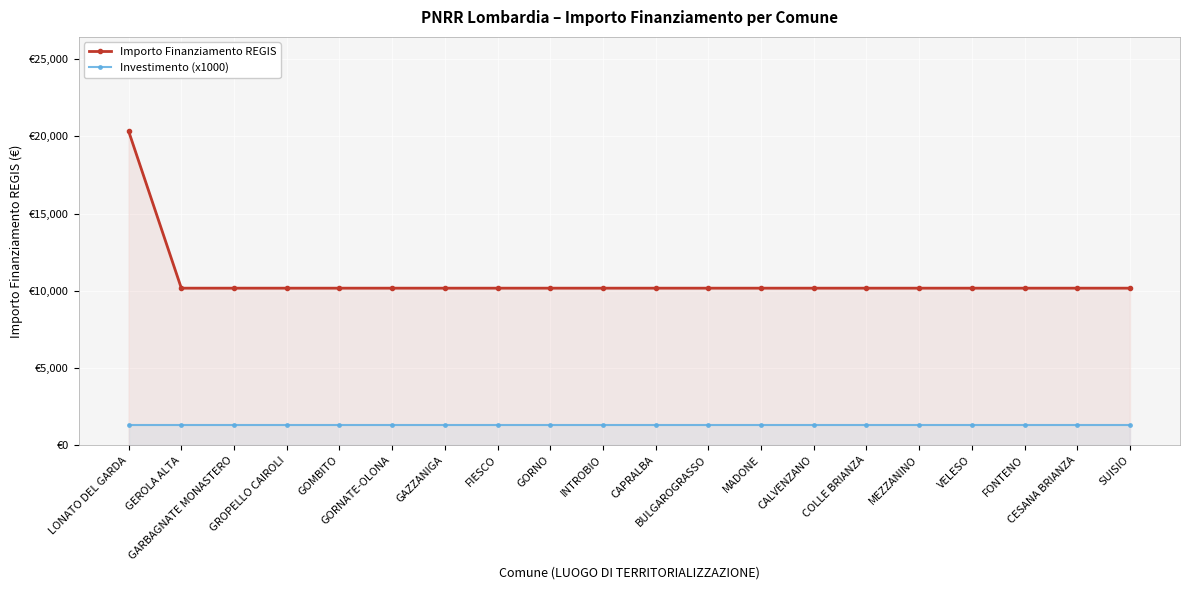

What is the label of the 11th point from the left?

CAPRALBA